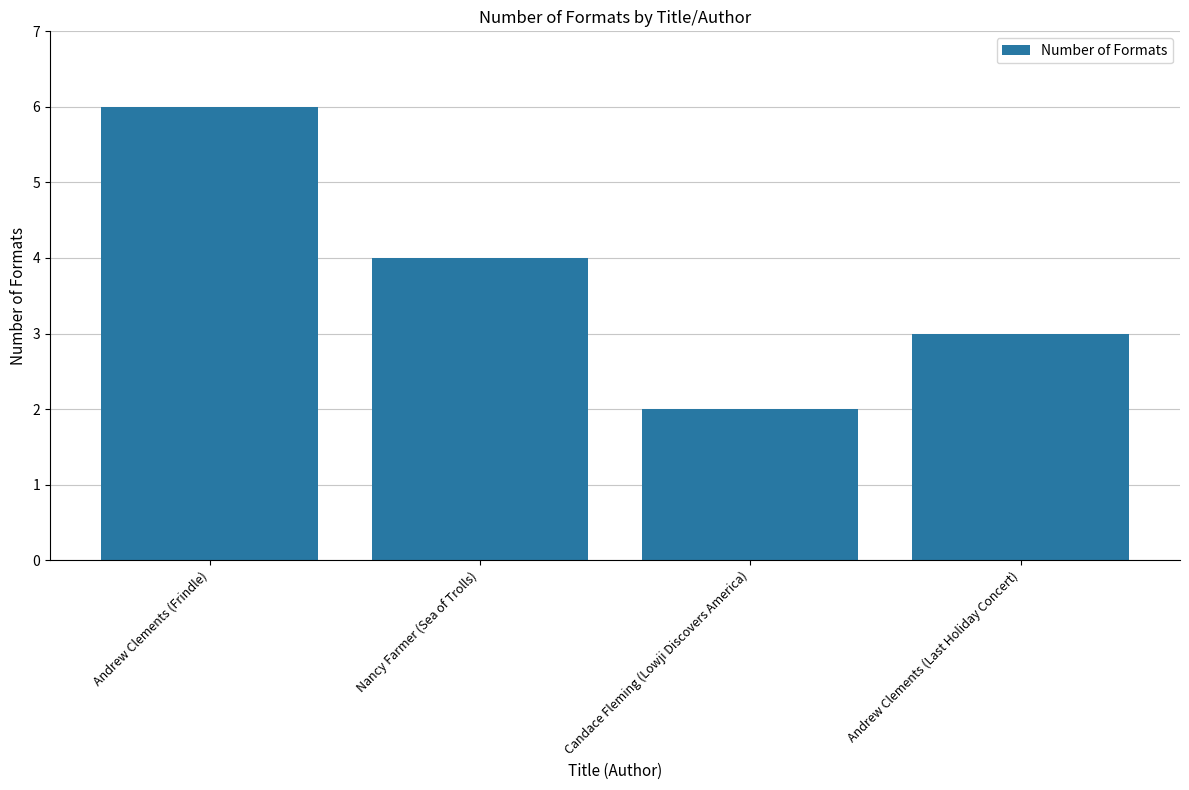

Which has a higher value, Nancy Farmer (Sea of Trolls) or Candace Fleming (Lowji Discovers America)?

Nancy Farmer (Sea of Trolls)